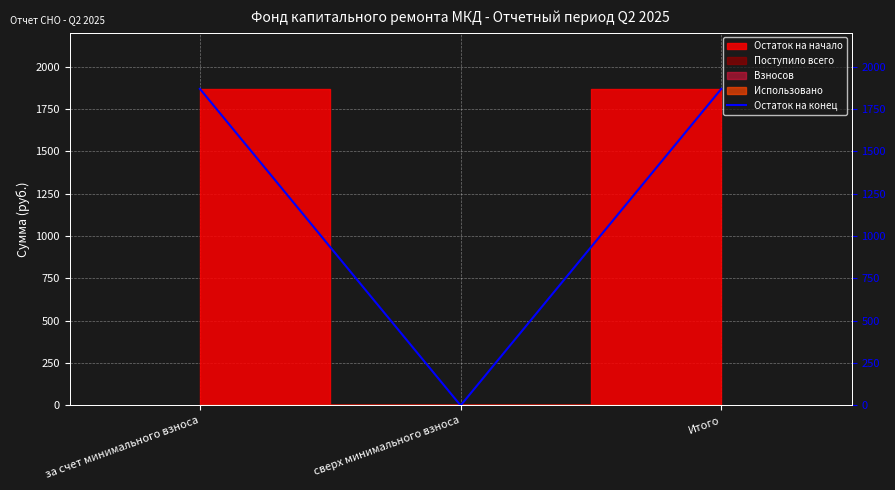

Rank the categories by value from highest to lowest.

за счет минимального взноса, Итого, сверх минимального взноса